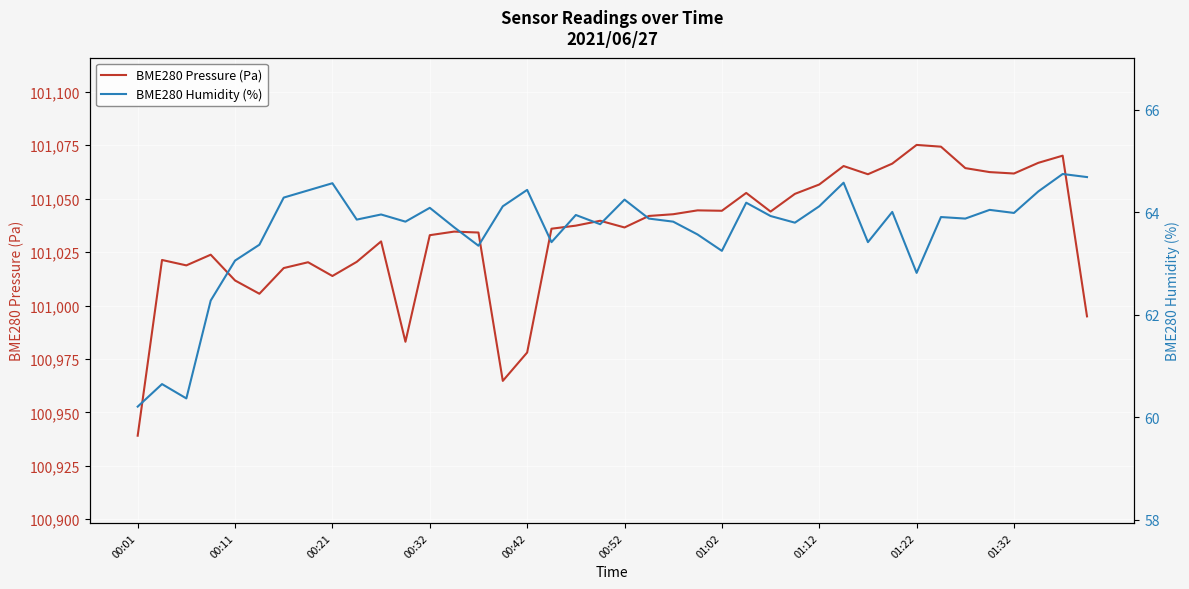

True or false: BME280 Pressure (Pa) has a value of 101011.7 at 00:11.

True